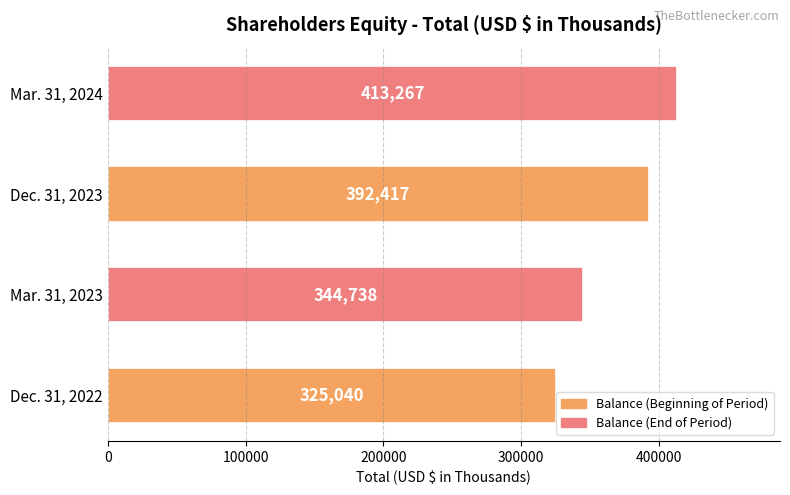

Which label corresponds to the largest value in the chart?

Mar. 31, 2024